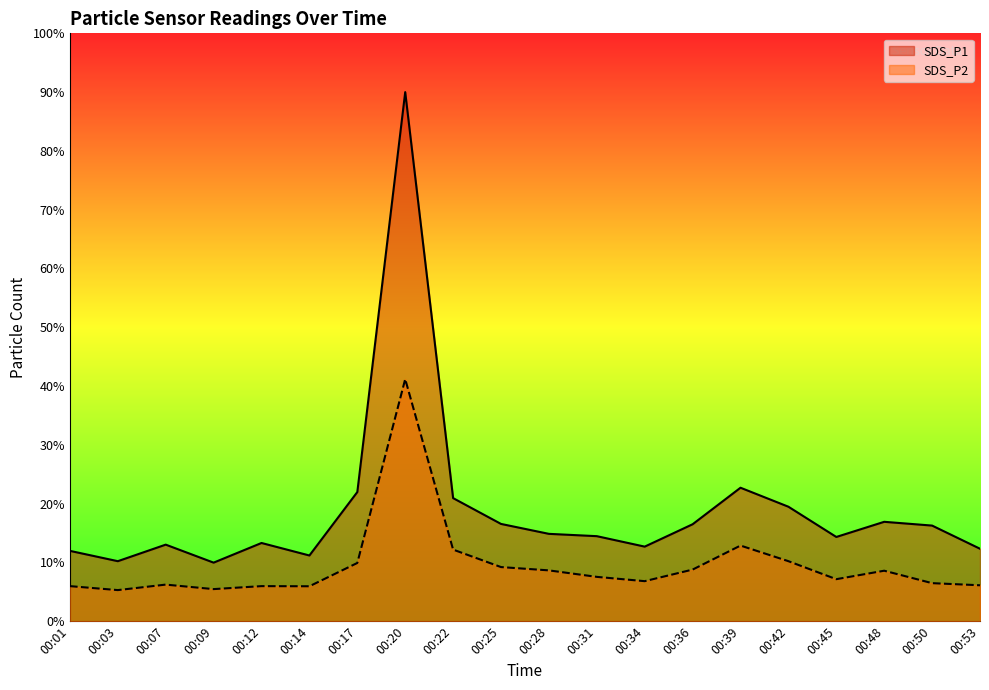

What is the greatest value displayed?

90.0